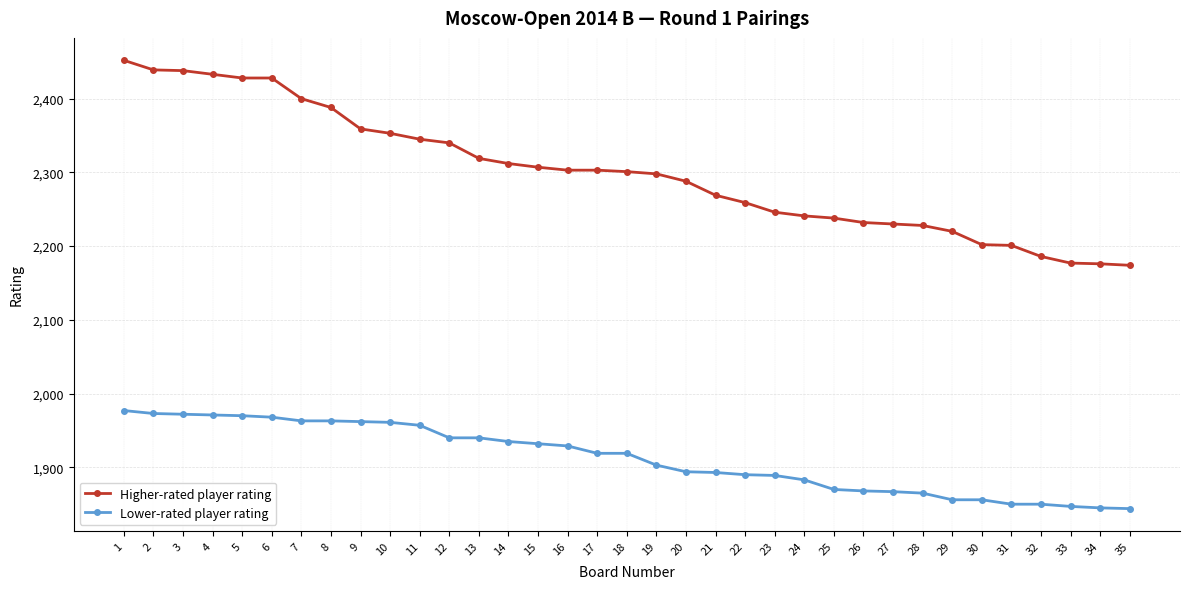

What is the difference between the maximum and second lowest values in the Higher-rated player rating series?

276